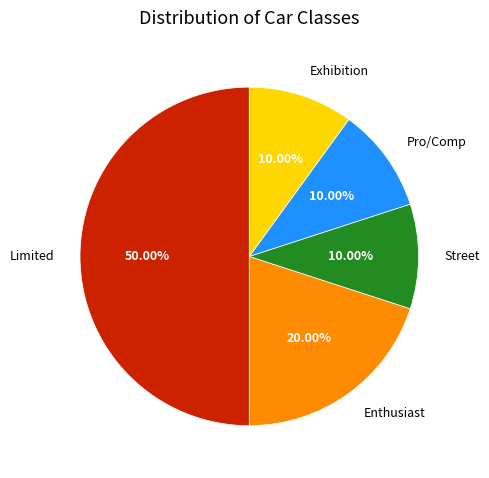

What is the smallest slice in the pie chart?

Street